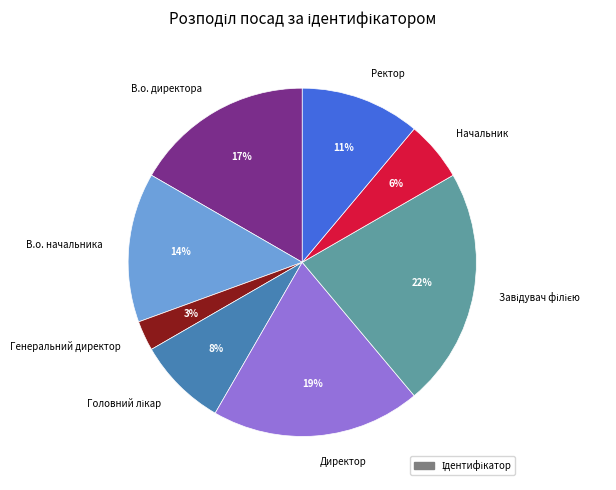

What percentage is the Директор slice, to the nearest percent?

19%